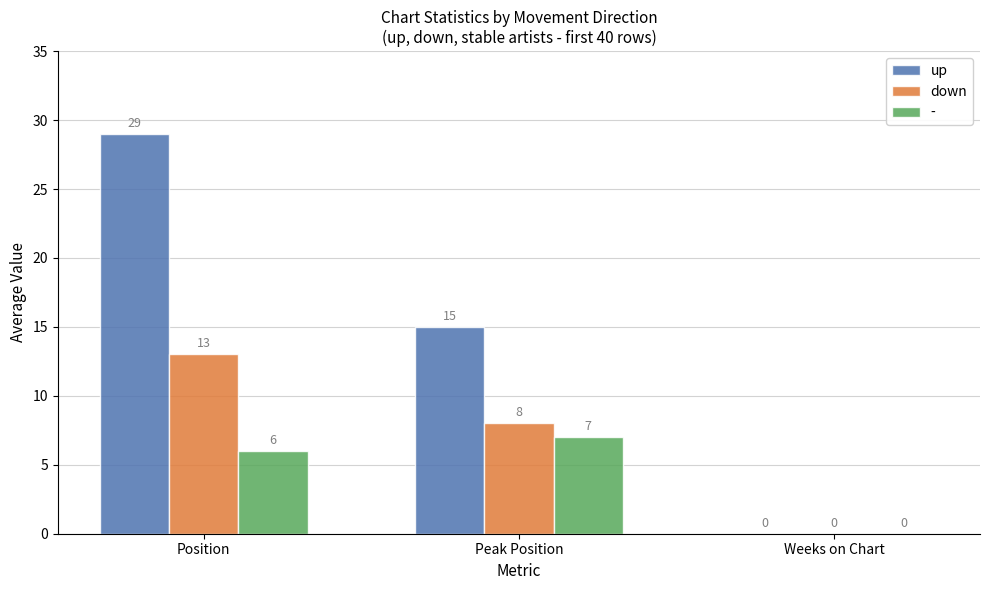

Between Peak Position and Weeks on Chart, which series saw the biggest shift?

up